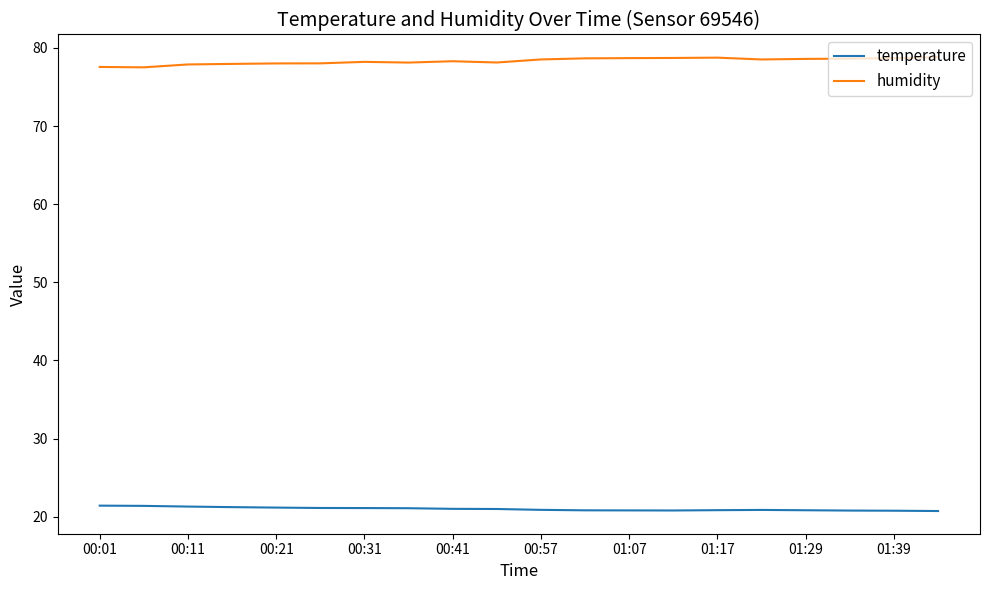

List the series in order of their overall mean, lowest first.

temperature, humidity